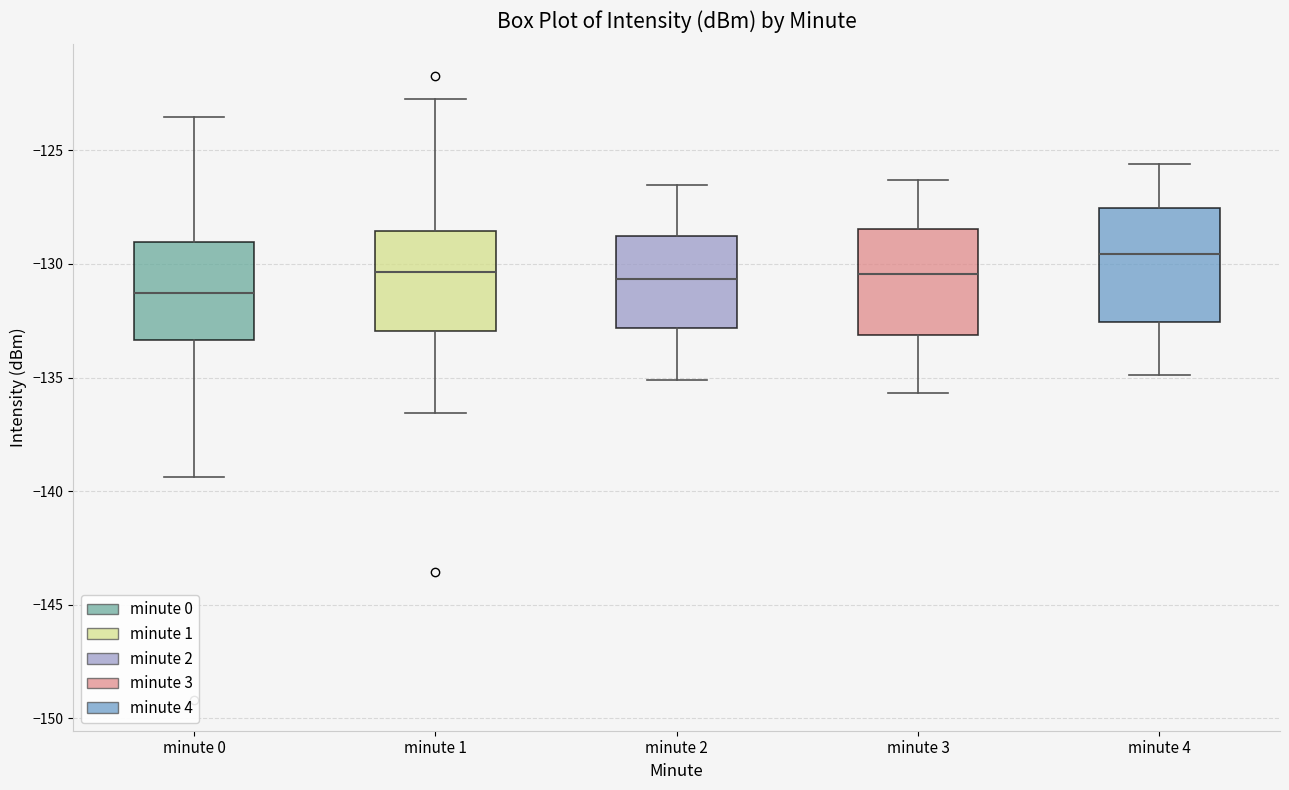

Which box's median line is the highest?

minute 4